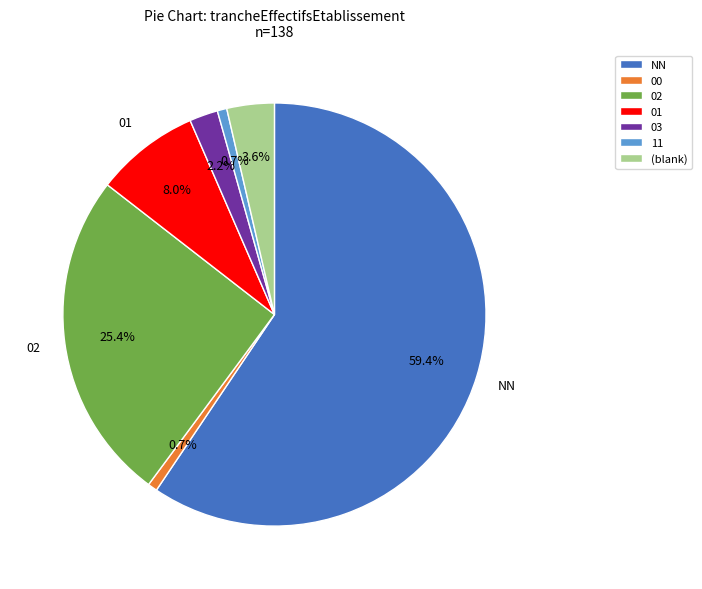

How many slices are in this pie chart?

7